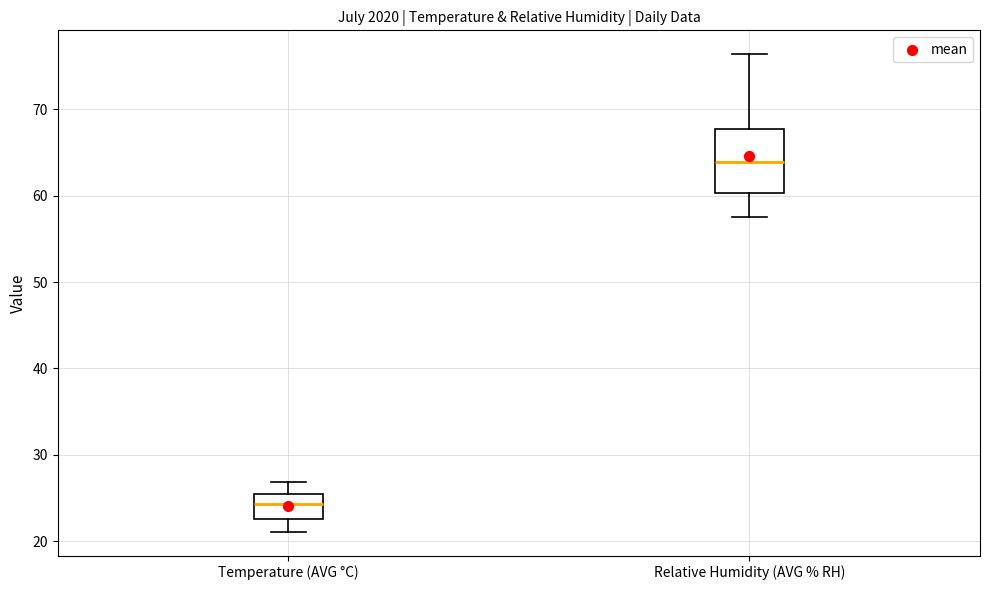

Reading left to right, transcribe this box plot: for each box, give where its median line is, the range the box spans, and where its two whiskers end, as read against the y-axis. The values are not printed on the chart, so give them approximately, as read against the axis.

Temperature (AVG °C): median 24, box 23 to 25, whiskers 21 to 27
Relative Humidity (AVG % RH): median 64, box 60 to 68, whiskers 58 to 76